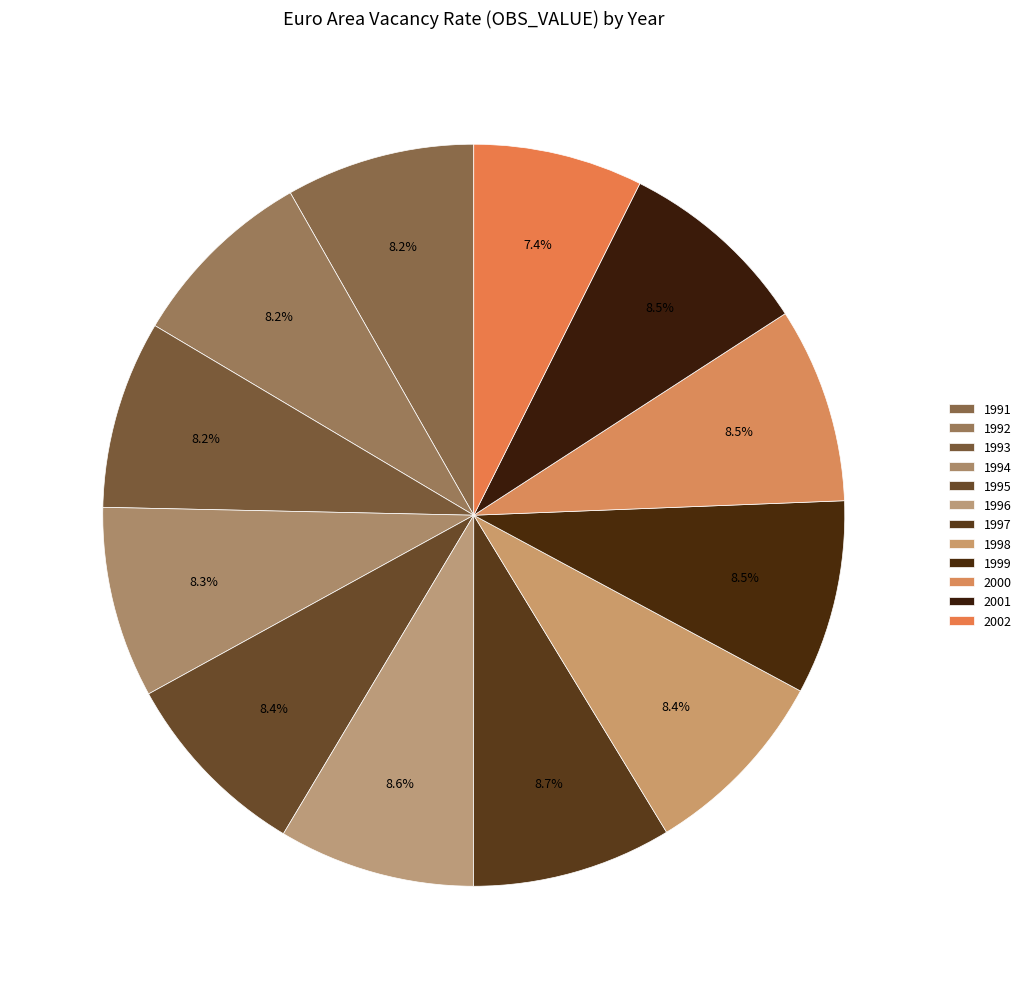

Rank the categories by value from highest to lowest.

1997, 1996, 2000, 1999, 2001, 1998, 1995, 1994, 1991, 1992, 1993, 2002